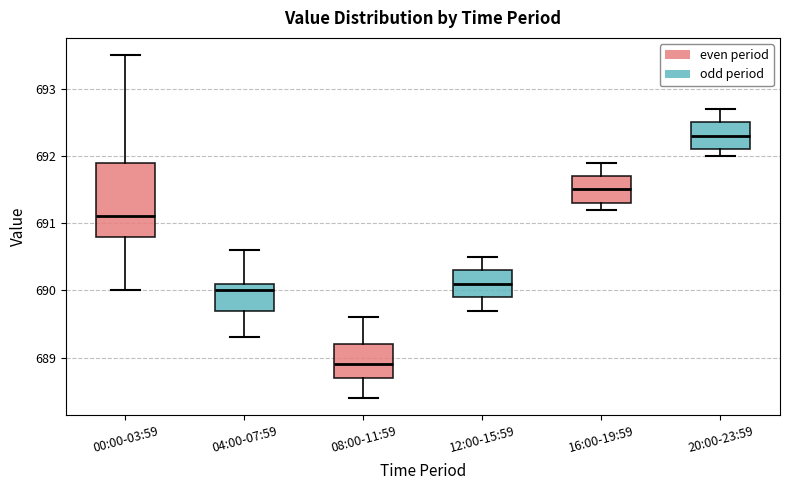

Reading left to right, transcribe this box plot: for each box, give where its median line is, the range the box spans, and where its two whiskers end, as read against the y-axis. The values are not printed on the chart, so give them approximately, as read against the axis.

00:00-03:59: median 691.1, box 690.8 to 691.9, whiskers 690.0 to 693.5
04:00-07:59: median 690.0, box 689.7 to 690.1, whiskers 689.3 to 690.6
08:00-11:59: median 688.9, box 688.7 to 689.2, whiskers 688.4 to 689.6
12:00-15:59: median 690.1, box 689.9 to 690.3, whiskers 689.7 to 690.5
16:00-19:59: median 691.5, box 691.3 to 691.7, whiskers 691.2 to 691.9
20:00-23:59: median 692.3, box 692.1 to 692.5, whiskers 692.0 to 692.7